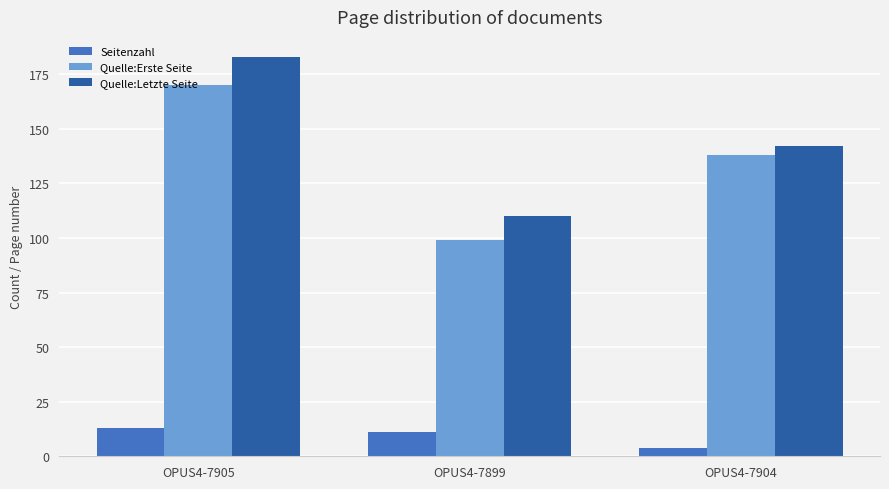

What is the average value of the Quelle:Erste Seite series?

136